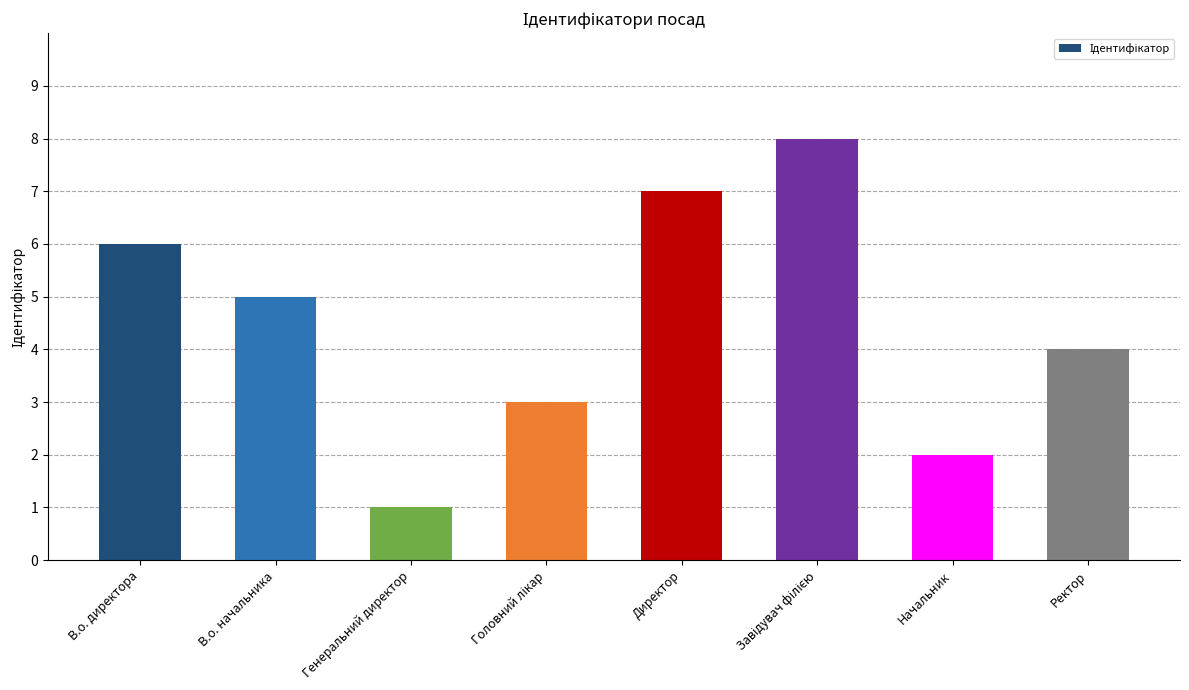

Reading left to right, list all the values displayed in this chart.

6	5	1	3	7	8	2	4